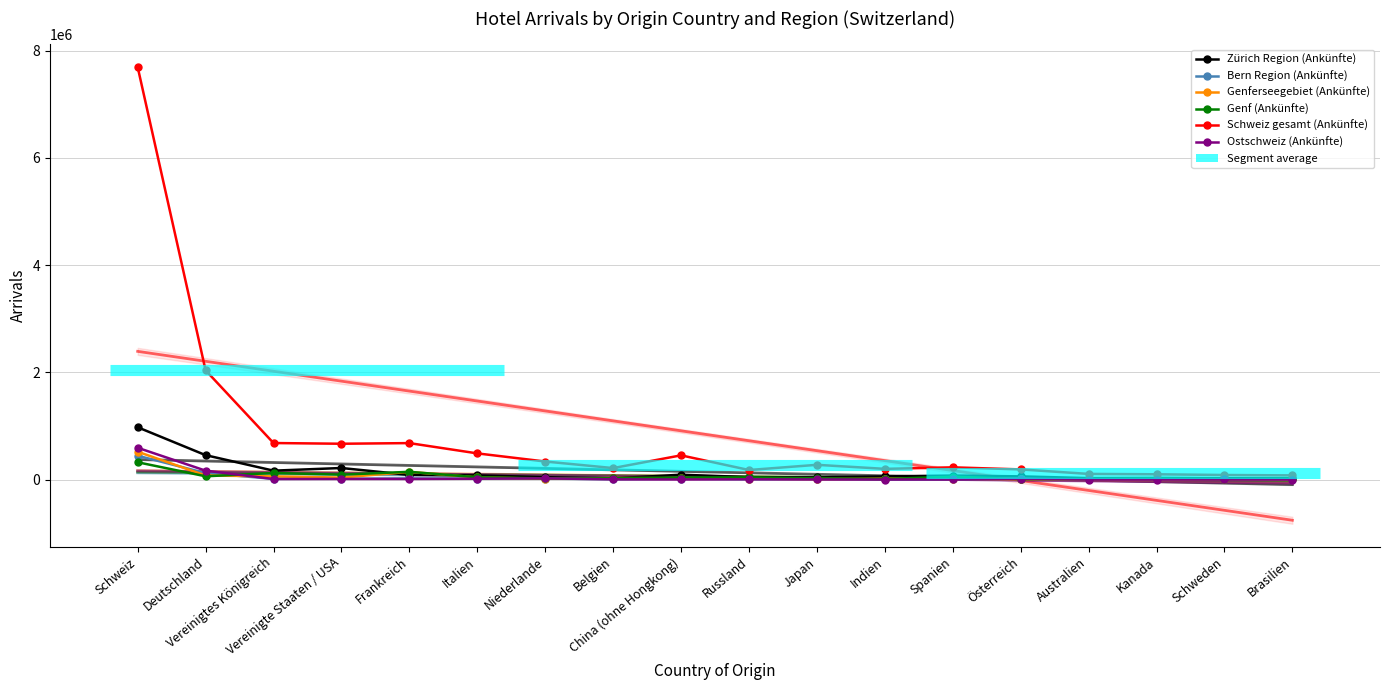

True or false: Bern Region (Ankünfte) has a value of 17370 at China (ohne Hongkong).

True